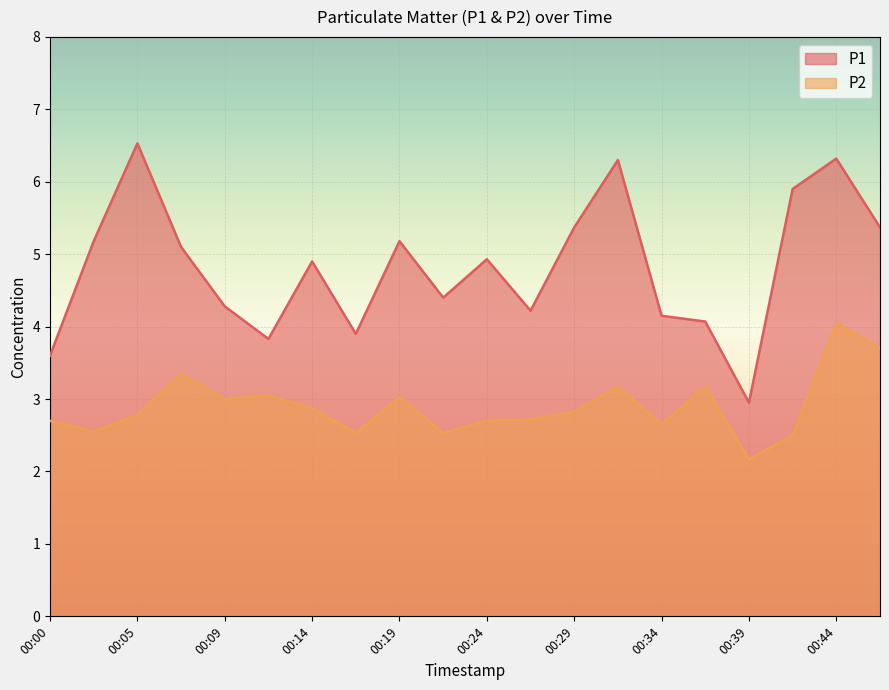

What is the total value across all series at 00:22?

6.9